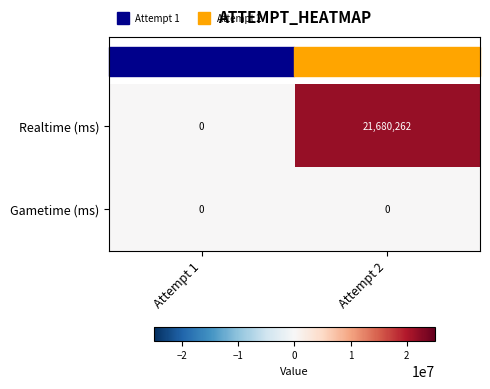

List the series in order of their overall mean, highest first.

Realtime (ms), Gametime (ms)